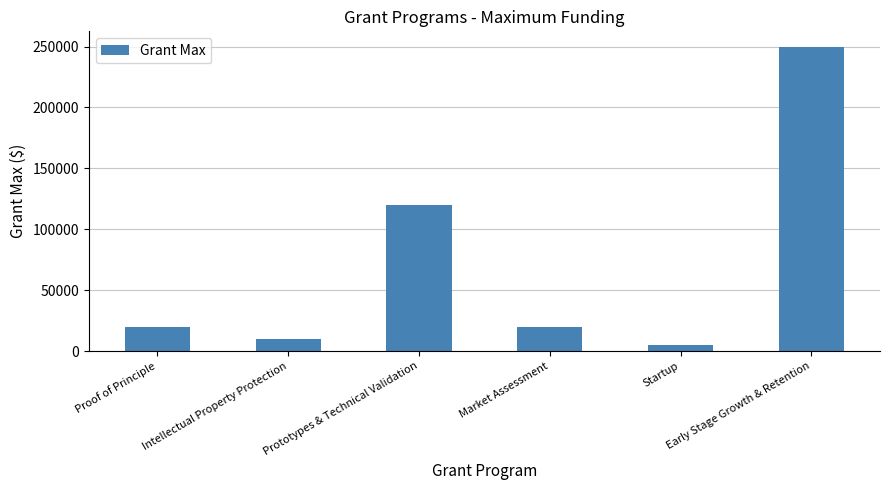

What is the difference between the maximum and minimum values?

245000